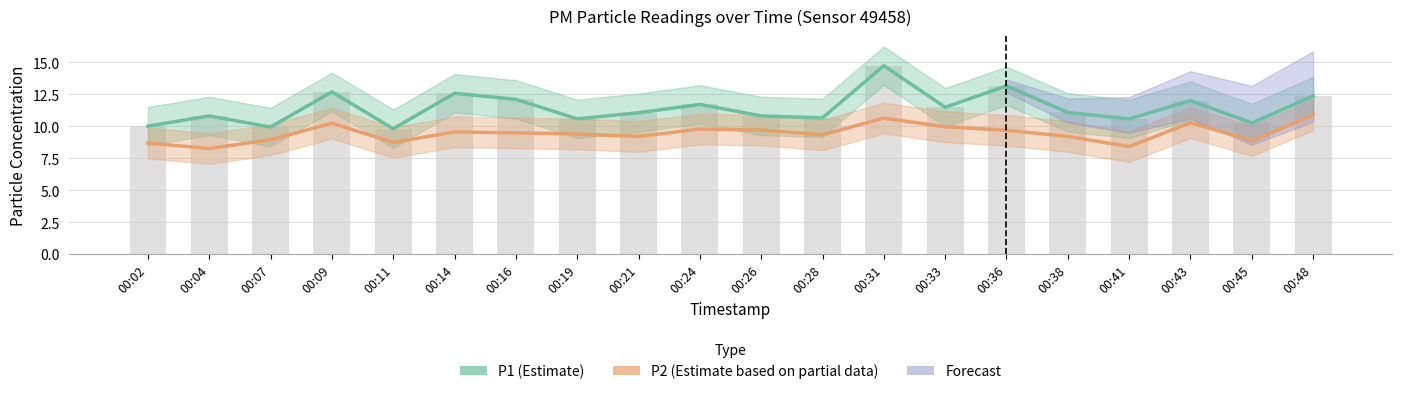

Which category has the highest value in the P2 series?

00:48